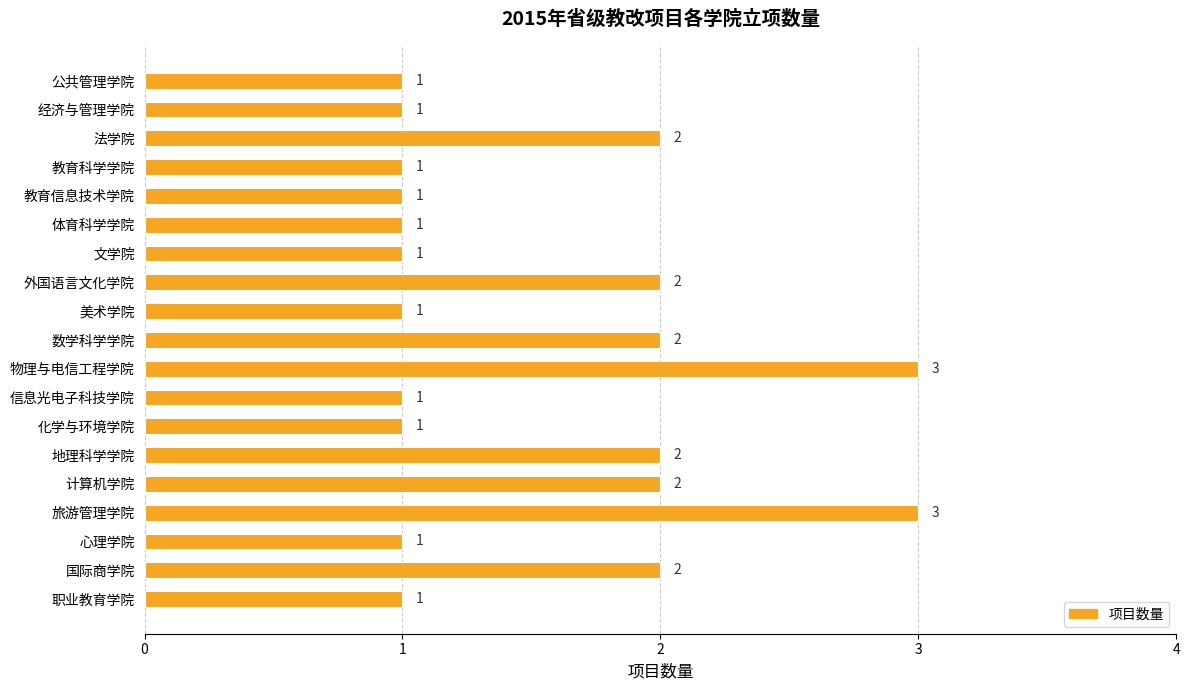

Approximately how many times larger is the value at 国际商学院 compared to 法学院?

1.0